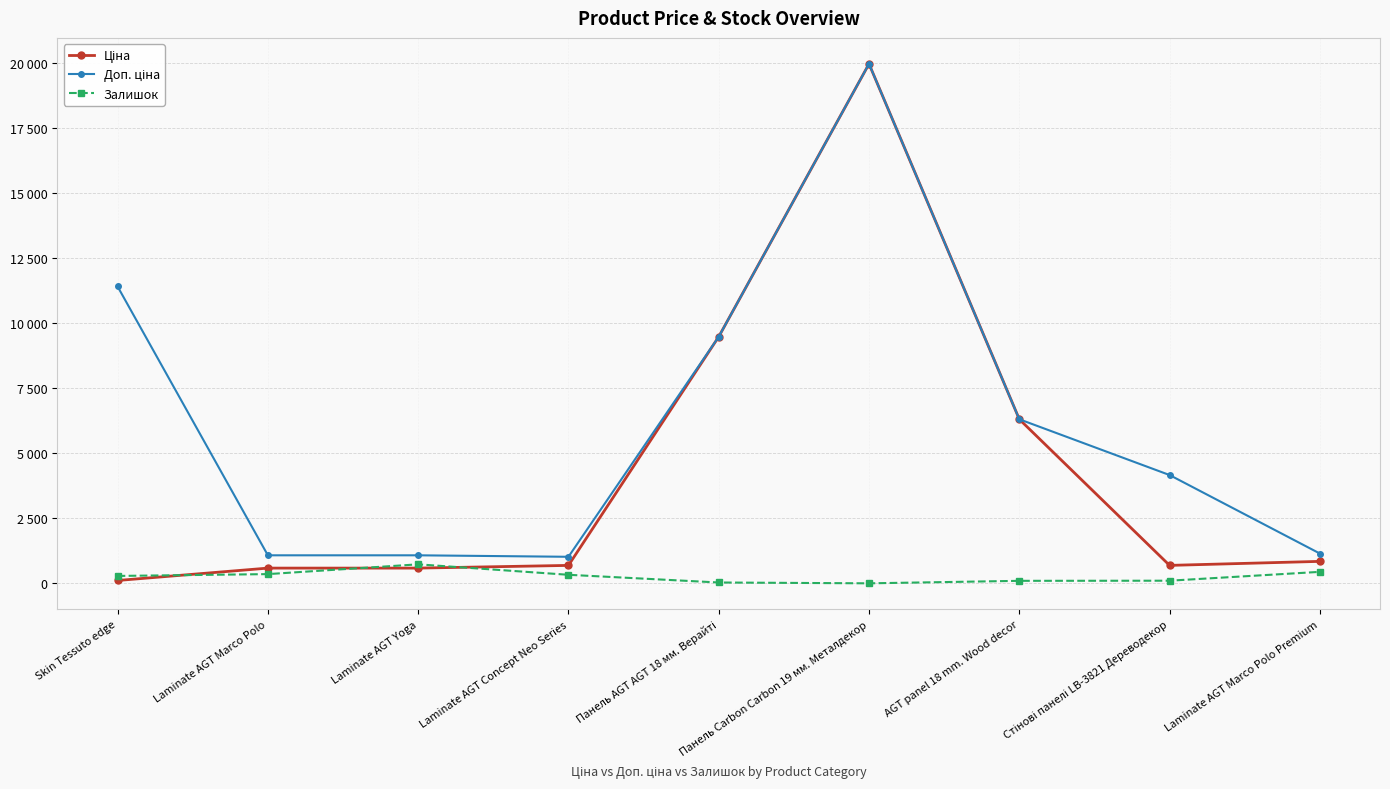

What is the label of the 9th point from the right?

Skin Tessuto edge